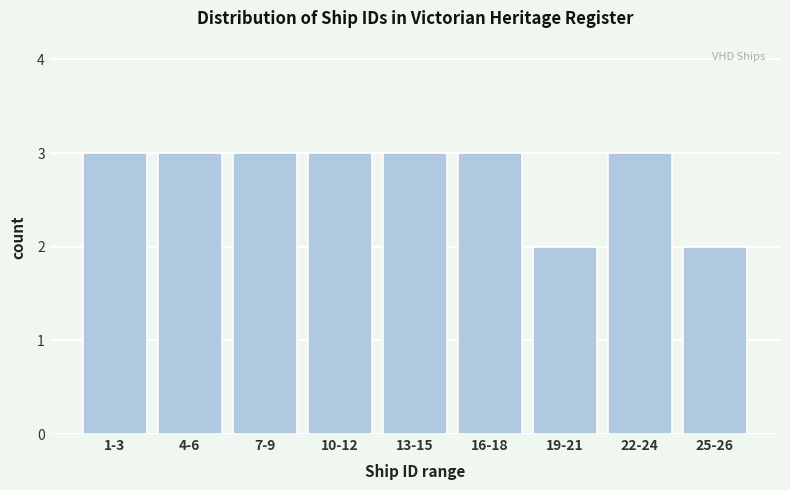

Reading left to right, extract all data points from this chart.

3	3	3	3	3	3	2	3	2